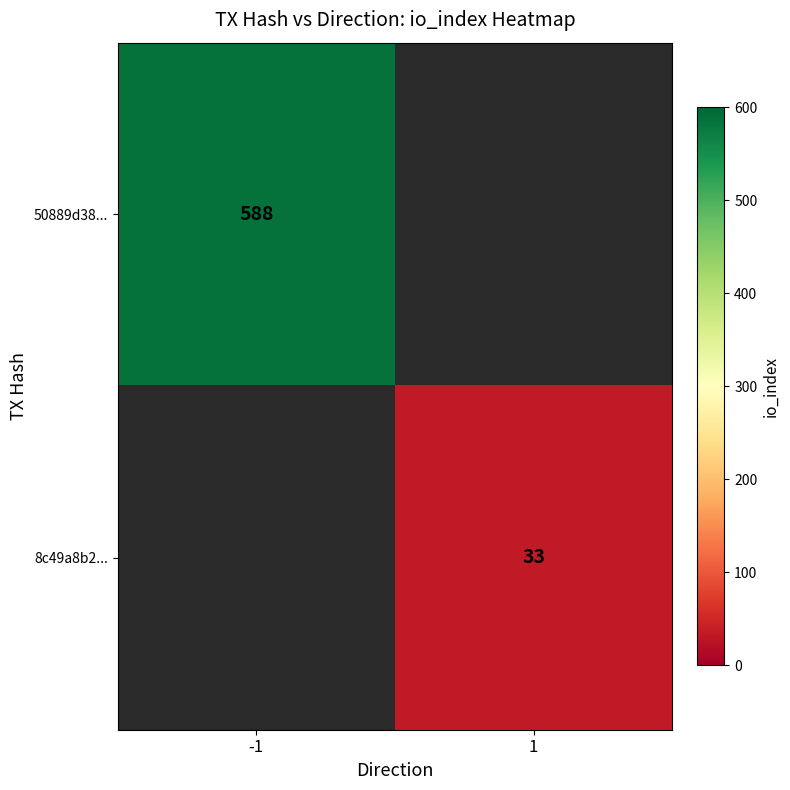

Is it true that 8c49a8b2... equals 33 at 1?

True